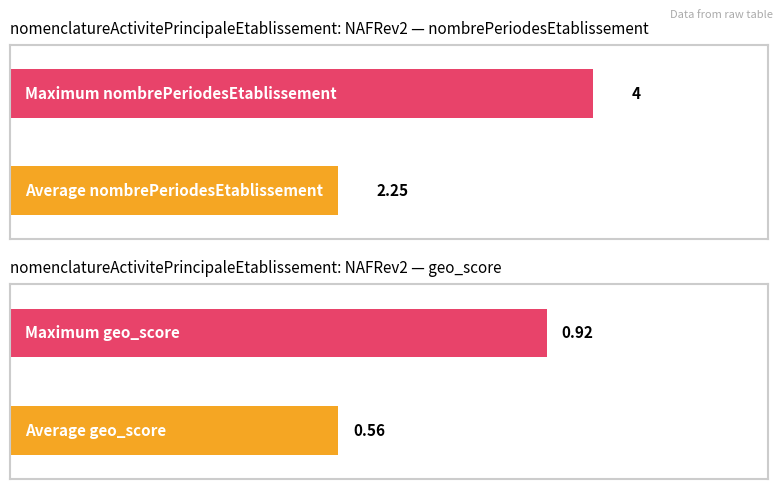

Rank the series by their maximum value, from lowest to highest.

geo_score, nombrePeriodesEtablissement